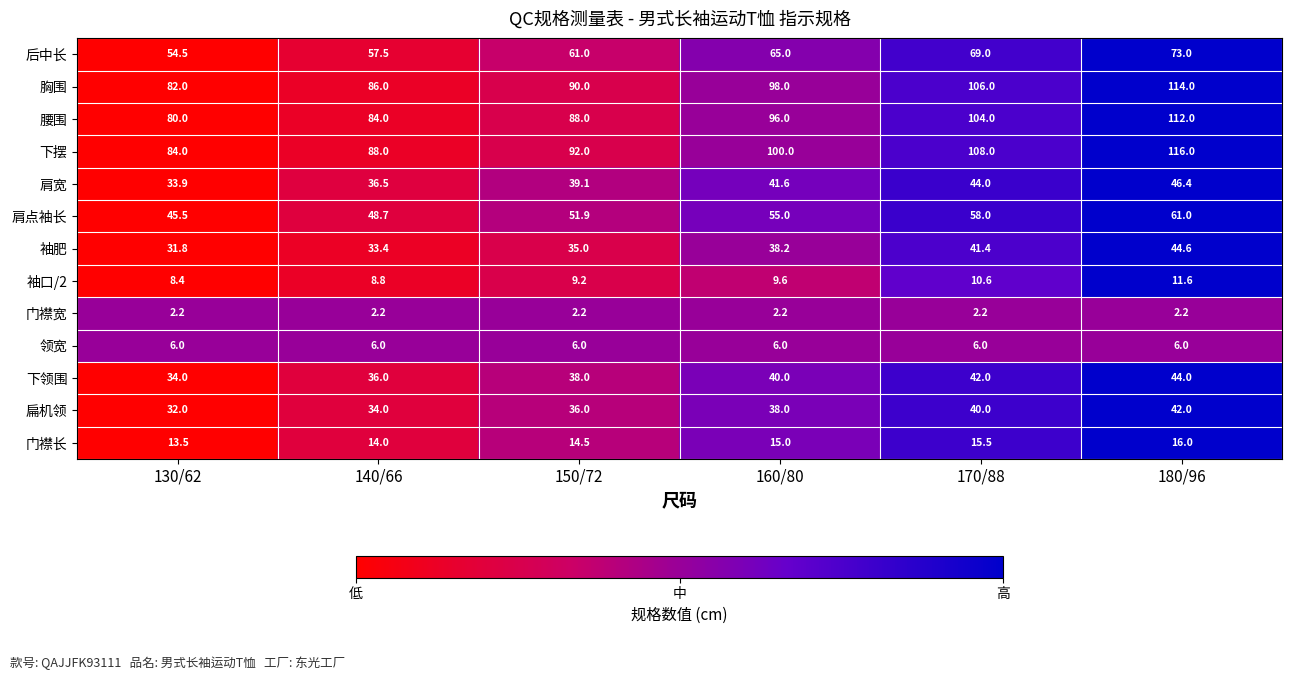

At which category is the sum across all series the highest?

180/96